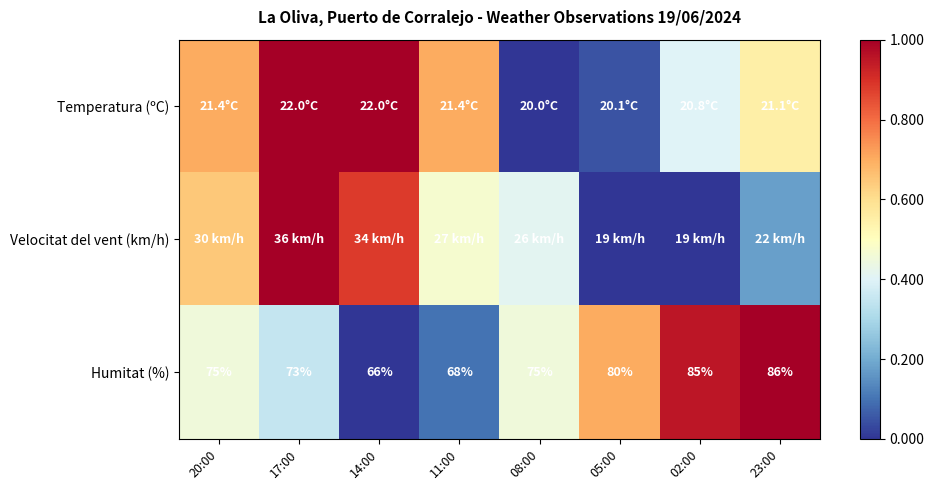

List the labels in order of Velocitat del vent (km/h) value, smallest first.

05:00, 02:00, 23:00, 08:00, 11:00, 20:00, 14:00, 17:00